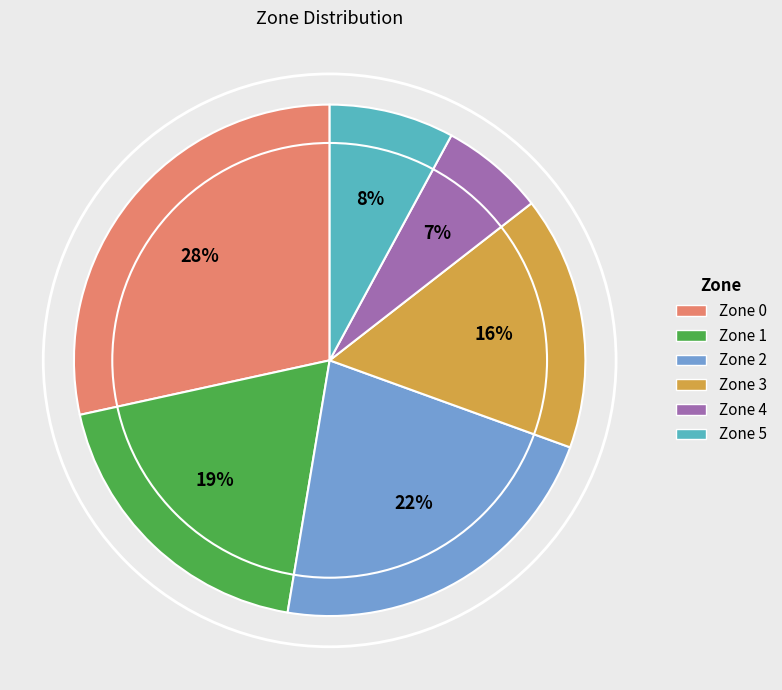

How many slices are in this pie chart?

6